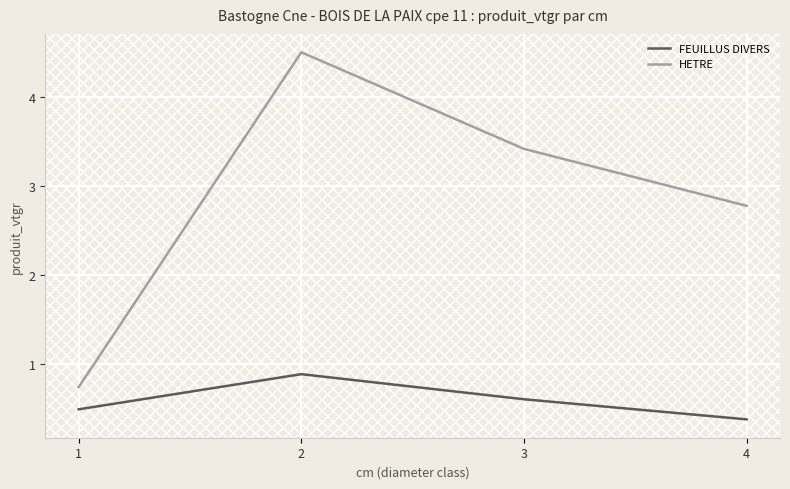

How many interior local peaks does the HETRE series have?

1